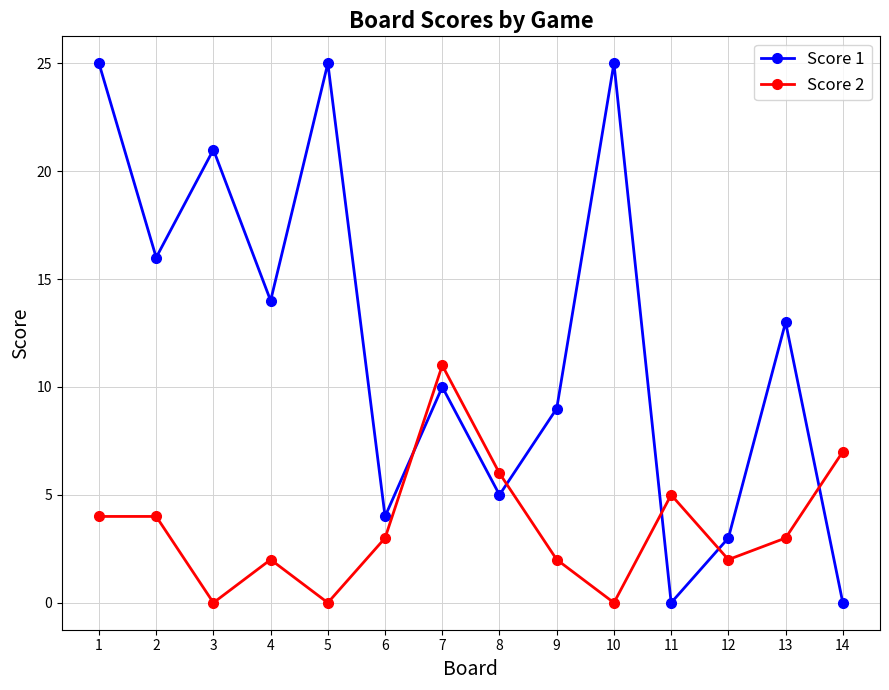

Where is Score 2 nearest to the value 5?

11